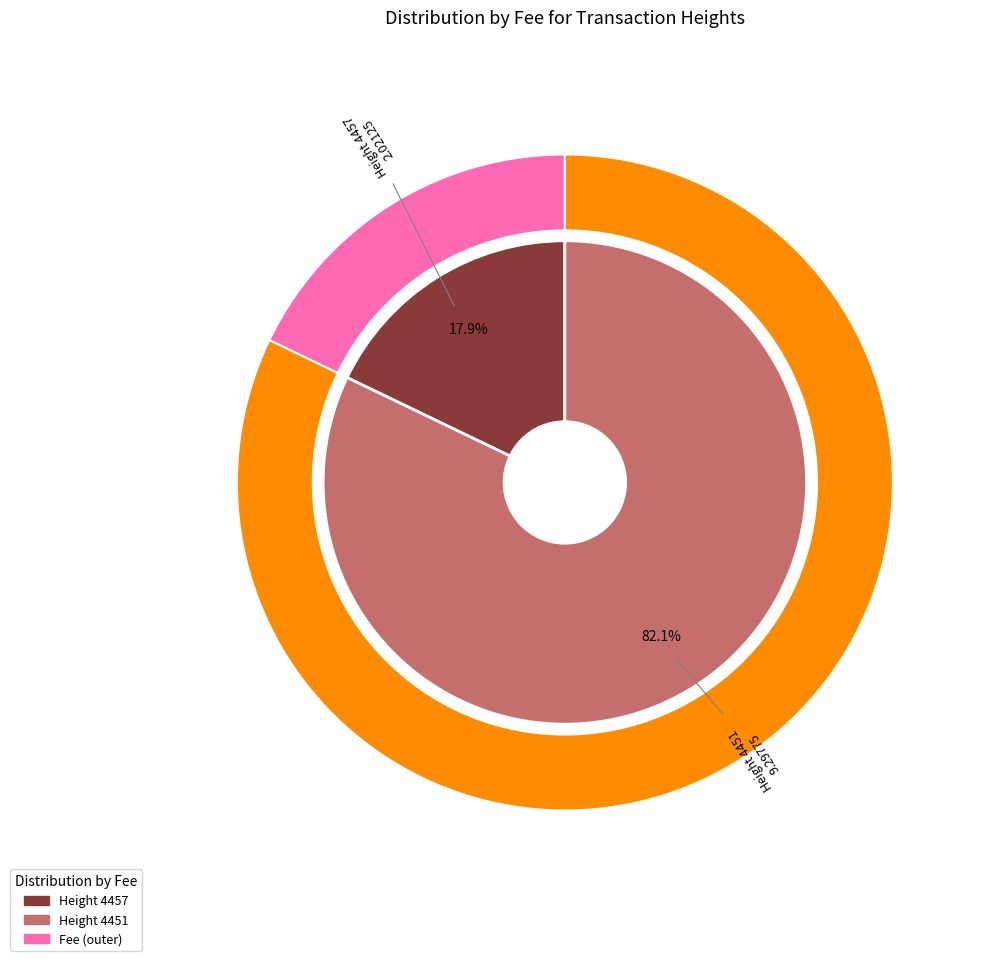

The 4457 slice represents 30% of the pie. True or false?

False